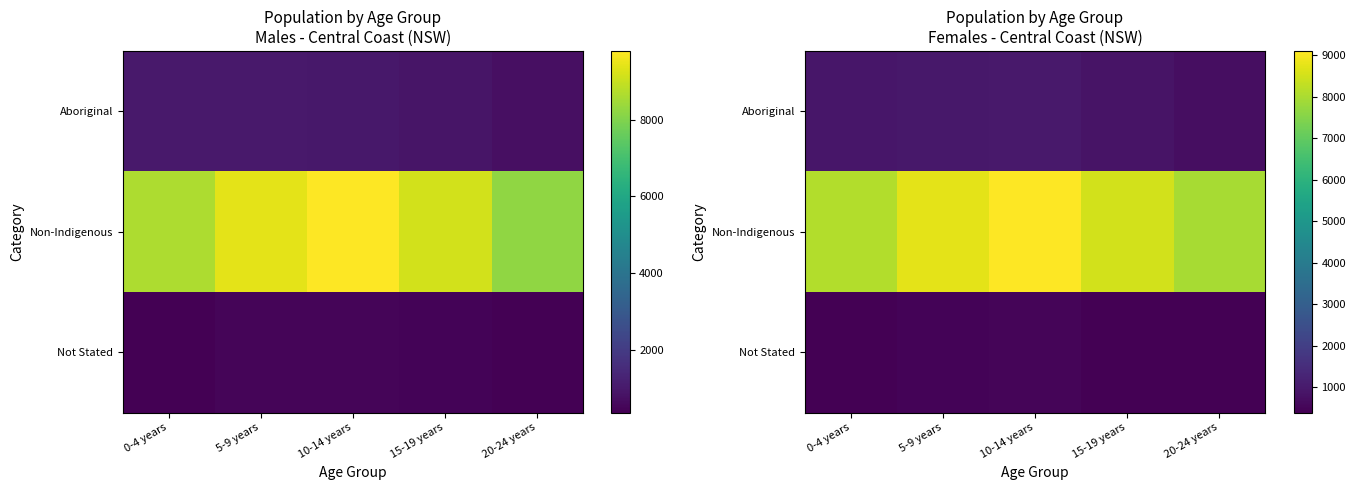

Is it true that Aboriginal equals 269 at 10-14 years?

False